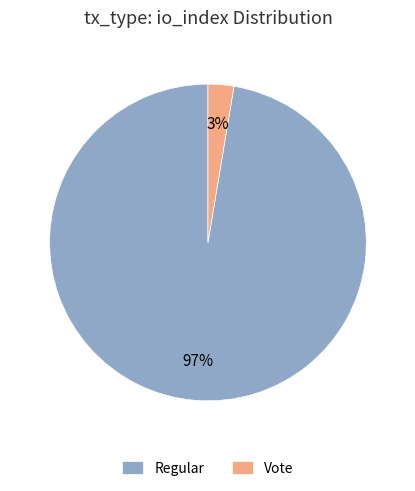

Which category has the smallest portion of the pie?

Vote